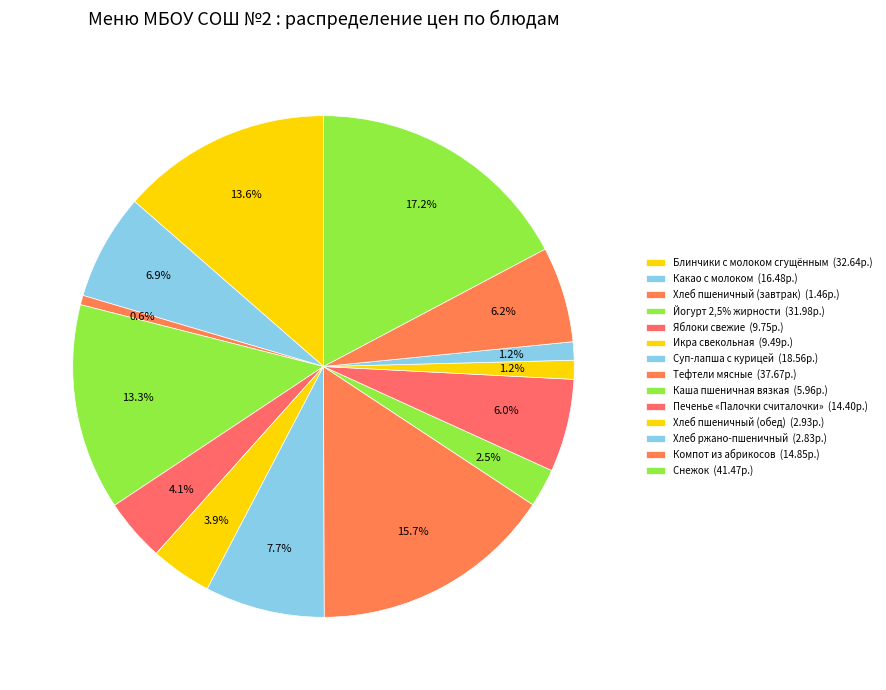

What percentage is the Блинчики с молоком сгущённым slice, to the nearest percent?

14%